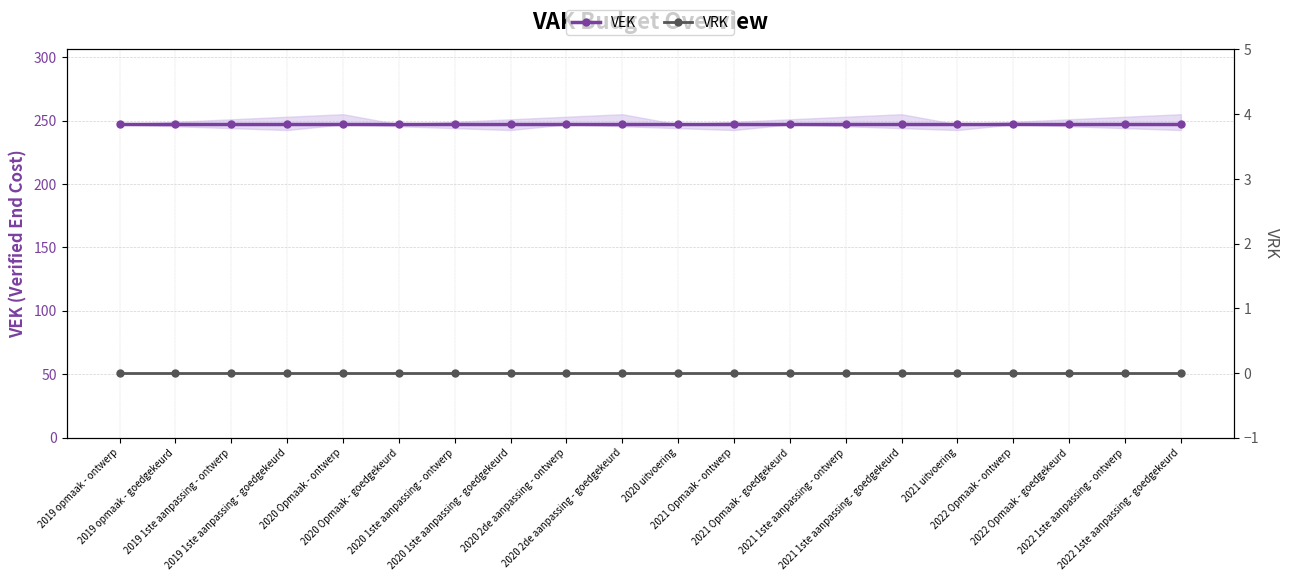

True or false: VEK has a value of 394 at 2022 1ste aanpassing - goedgekeurd.

False